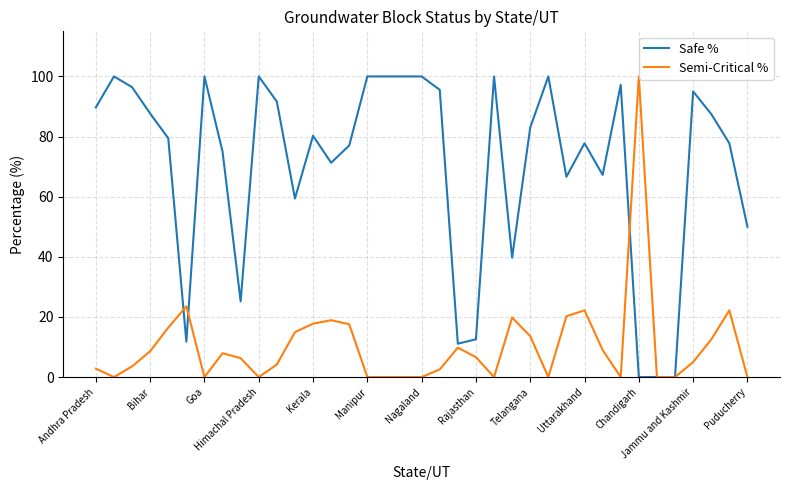

Which series has the largest total across all categories?

Safe %